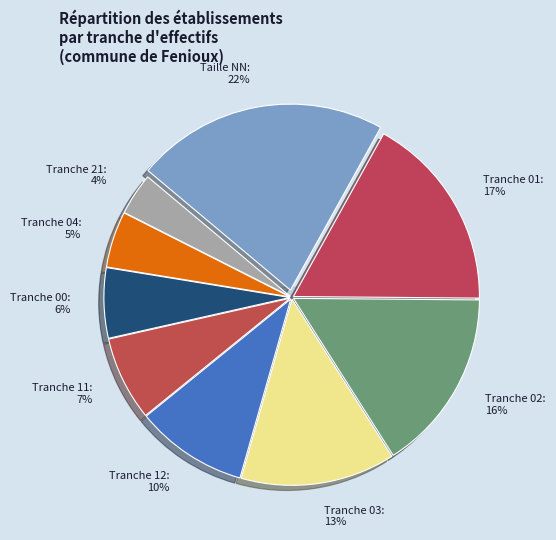

Between 12 and 02, which is larger?

02